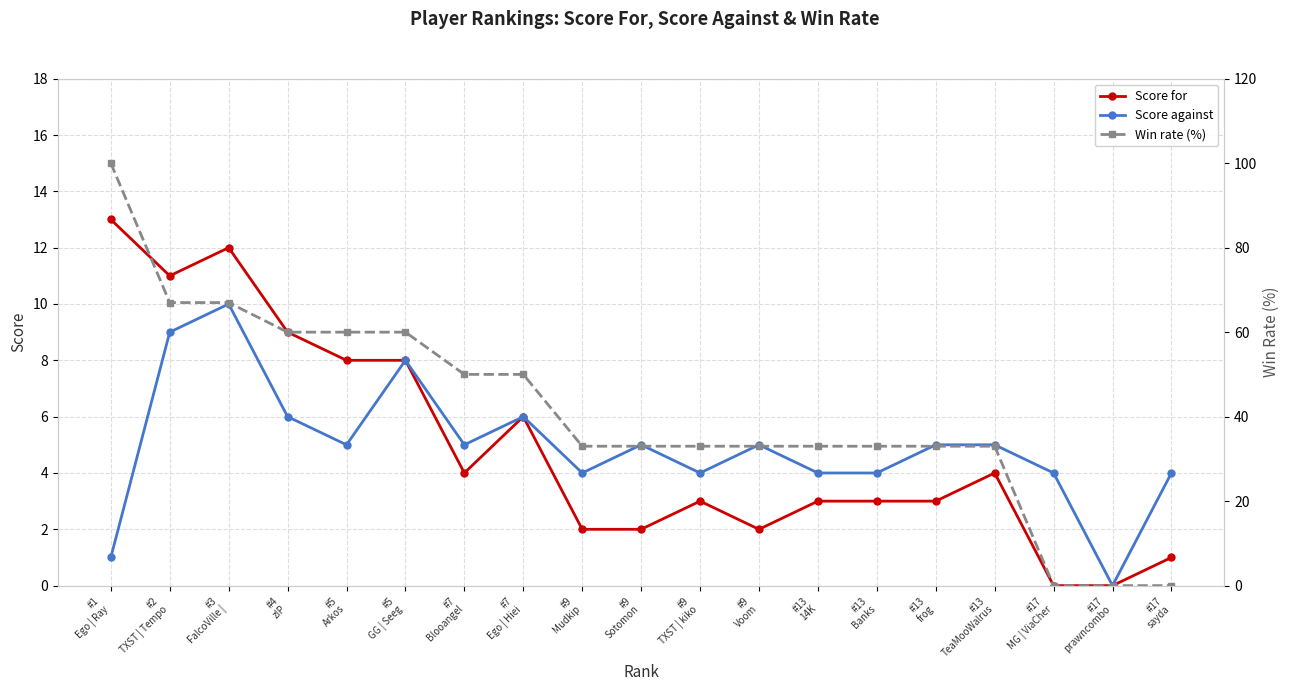

Rank the series by their maximum value, from highest to lowest.

Win rate (%), Score for, Score against